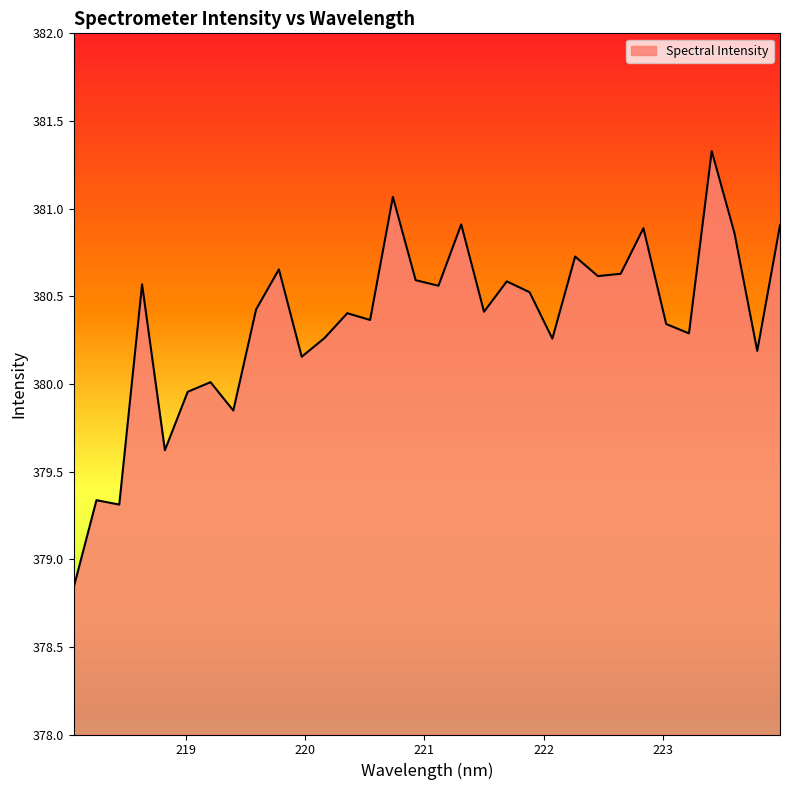

What is the difference between the maximum and minimum values?

2.5